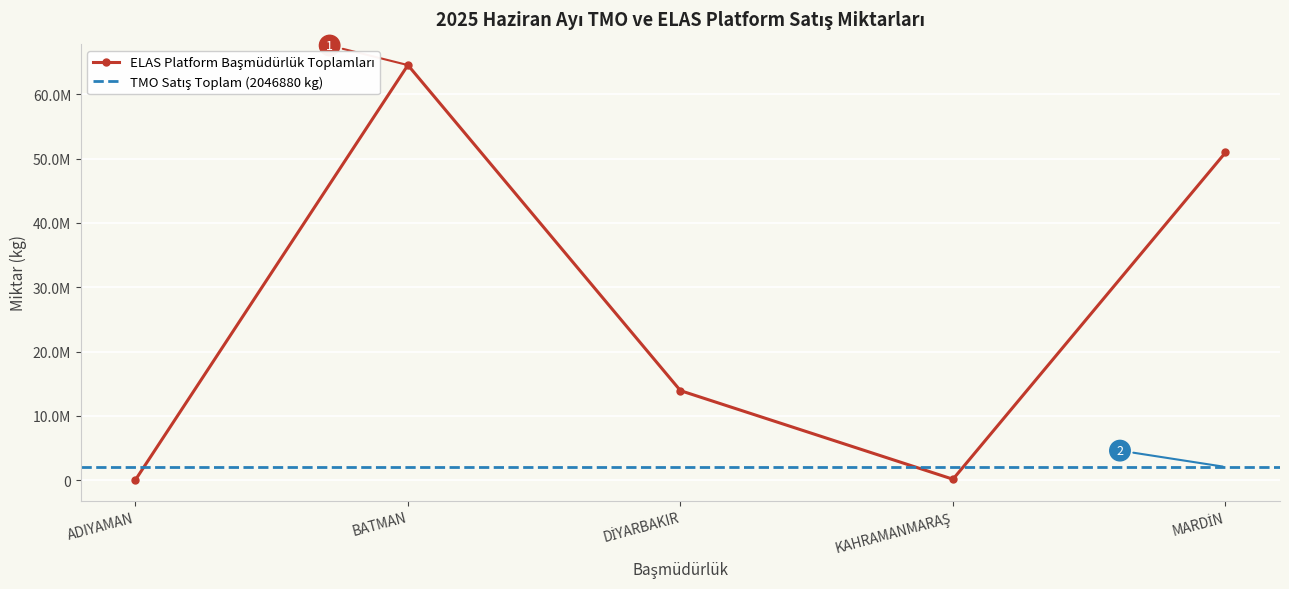

Read the value at MARDİN, to the nearest 10.

50946080